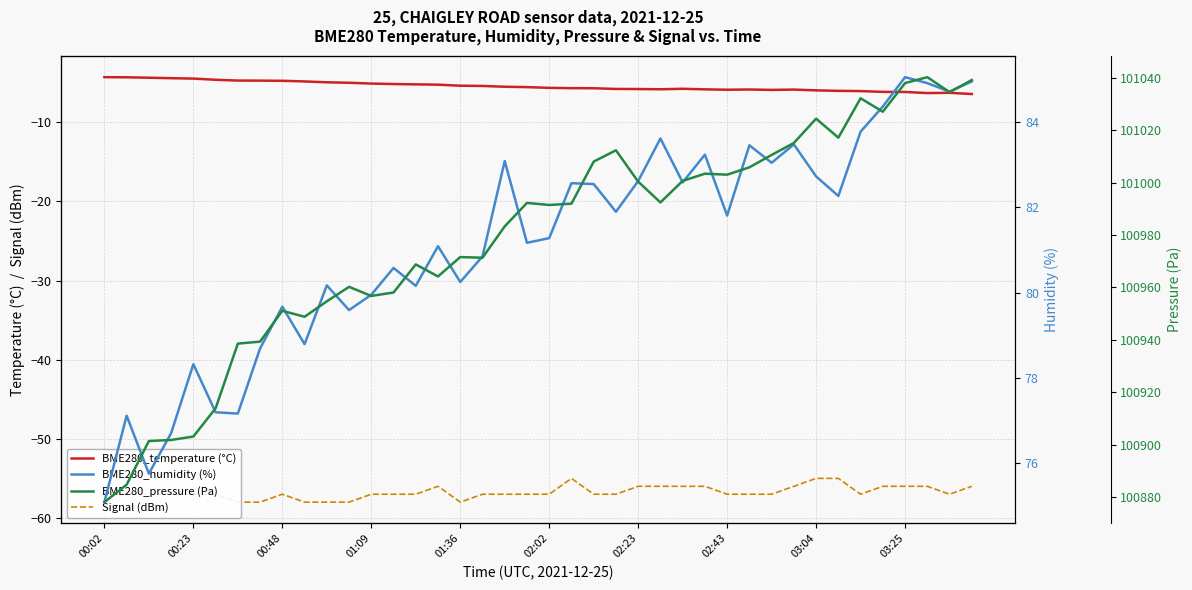

How many interior local valleys does the BME280_temperature (°C) series have?

4